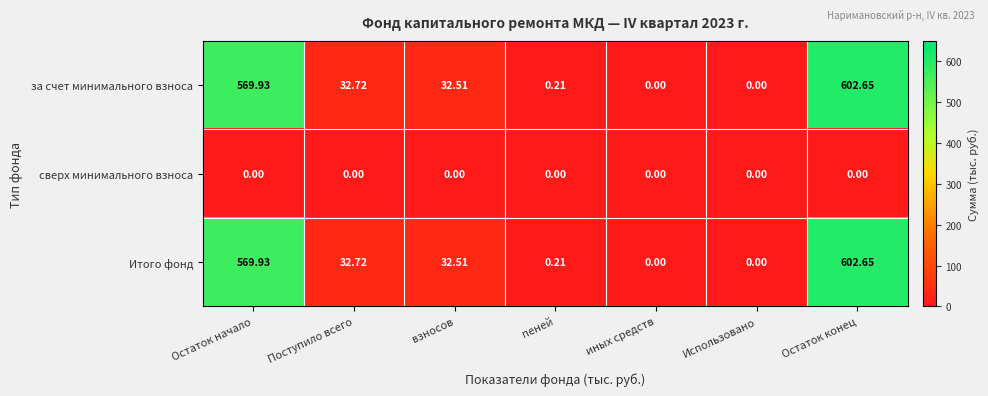

Count the number of data series in this chart.

3